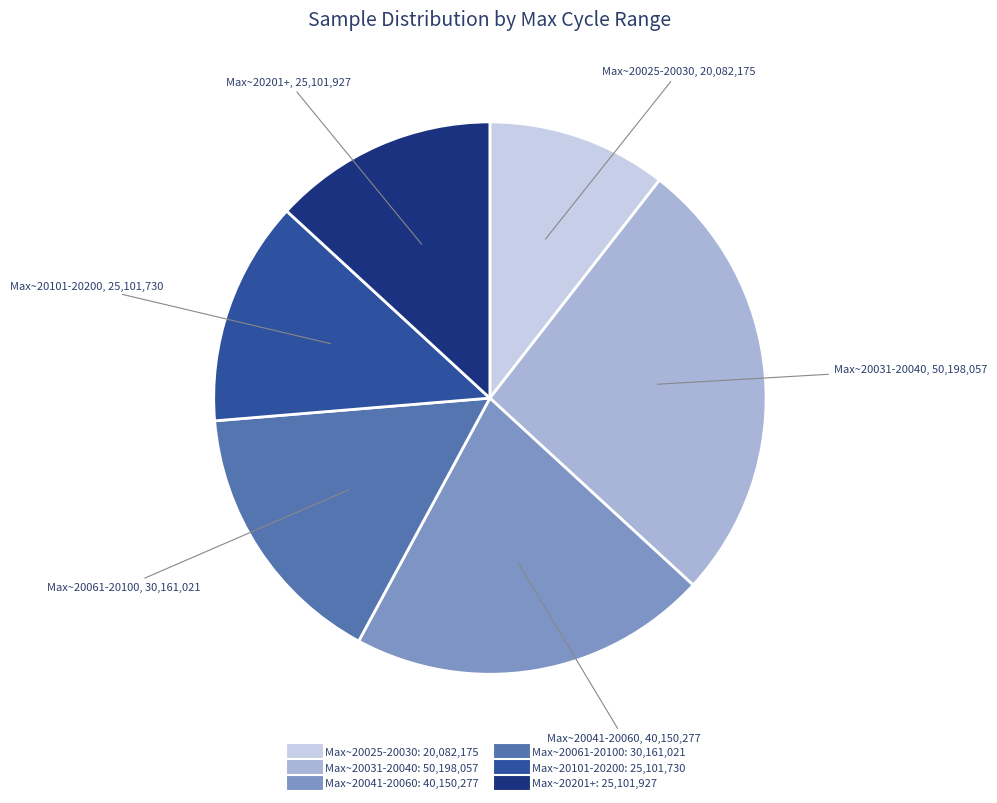

Does any single category account for the majority?

No